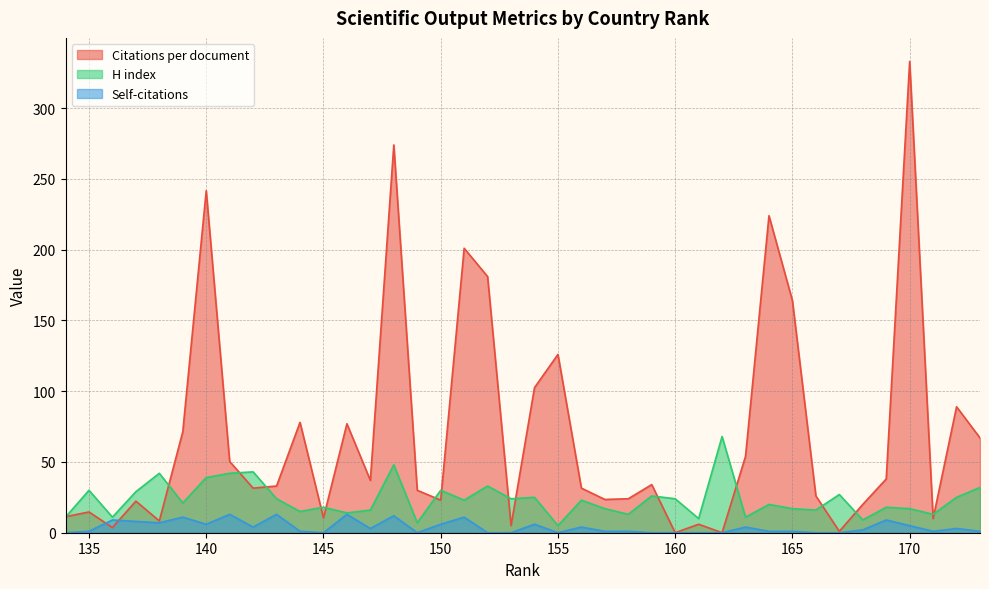

At which category is the sum across all series the highest?

170